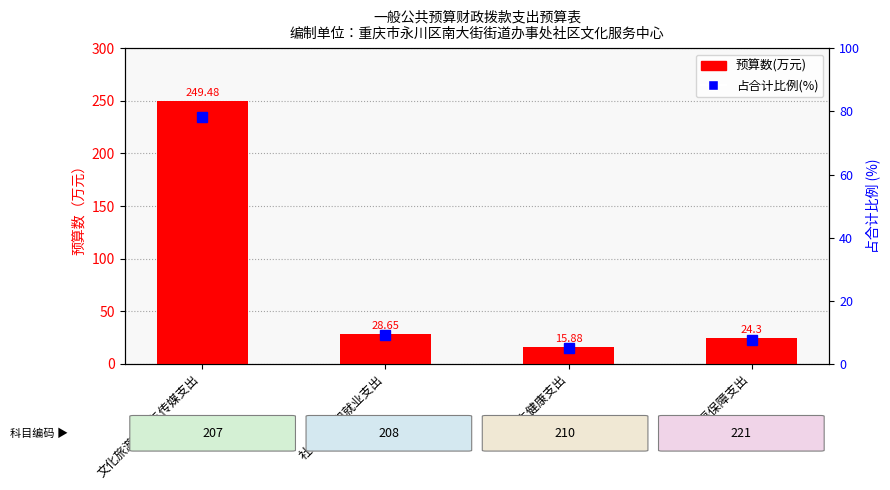

What is the label of the 1st bar from the left?

文化旅游体育与传媒支出